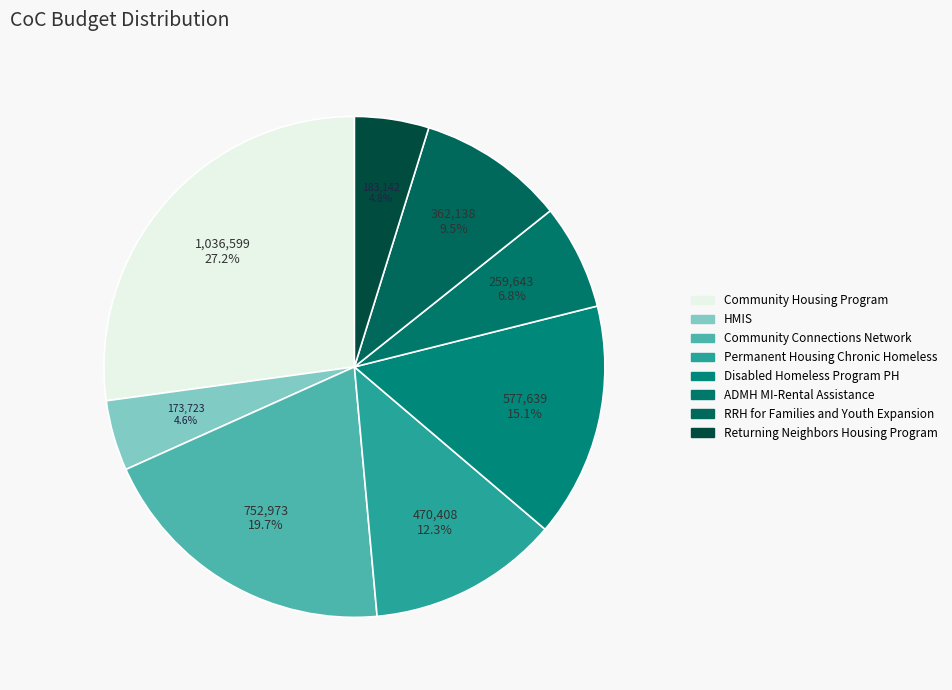

Is it true that Permanent Housing Chronic Homeless is 12% of the pie?

True